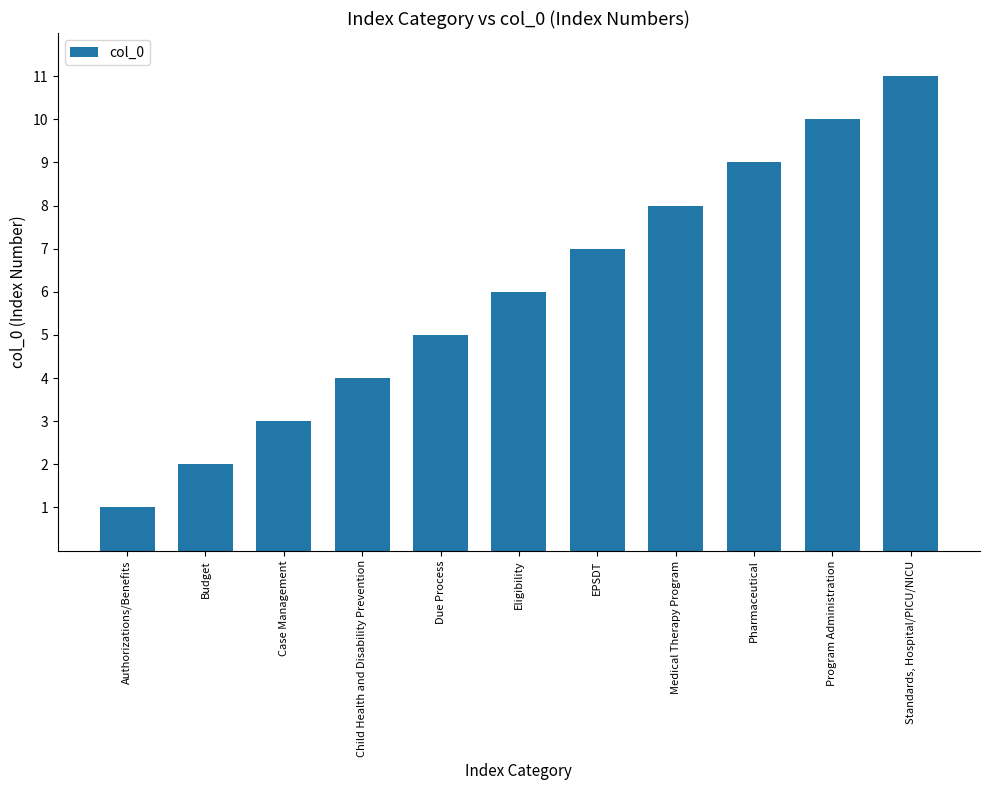

Rank the categories by value from highest to lowest.

Standards, Hospital/PICU/NICU, Program Administration, Pharmaceutical, Medical Therapy Program, EPSDT, Eligibility, Due Process, Child Health and Disability Prevention, Case Management, Budget, Authorizations/Benefits